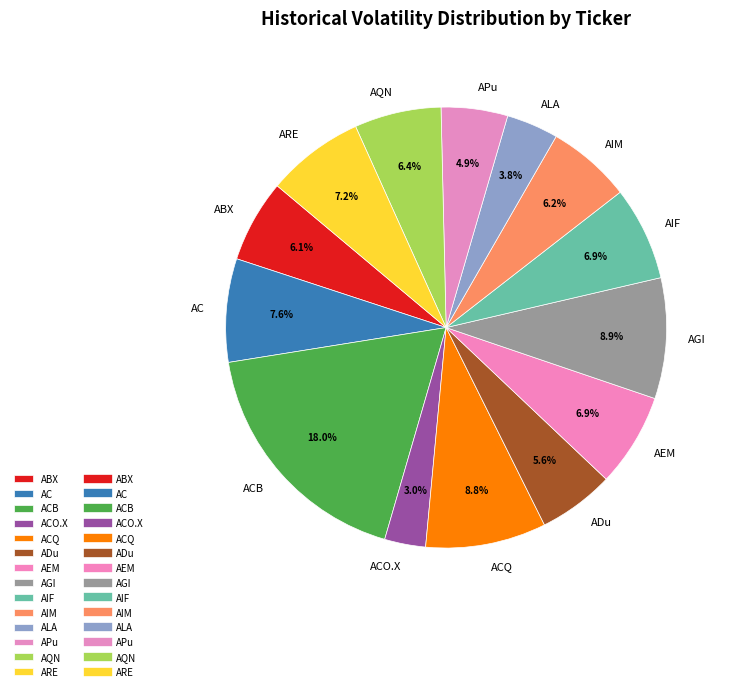

Is it true that ALA is 15% of the pie?

False